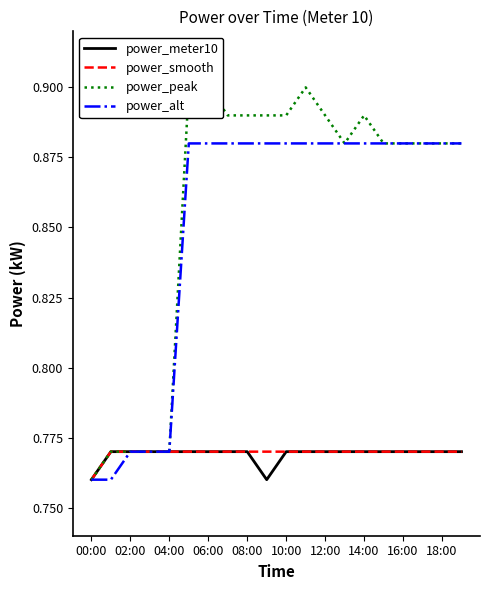

The value of power_alt at 06:00 is 0.5. True or false?

False